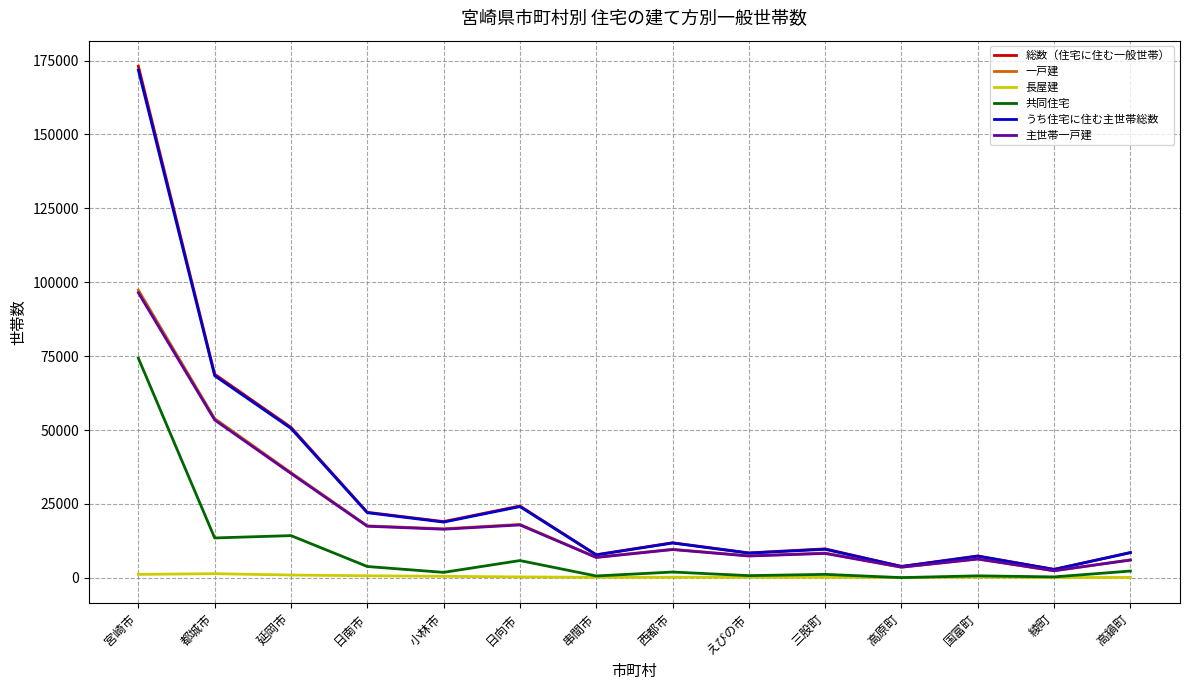

Is the value of 長屋建 at 日南市 greater than the value of うち住宅に住む主世帯総数 at 宮崎市?

No